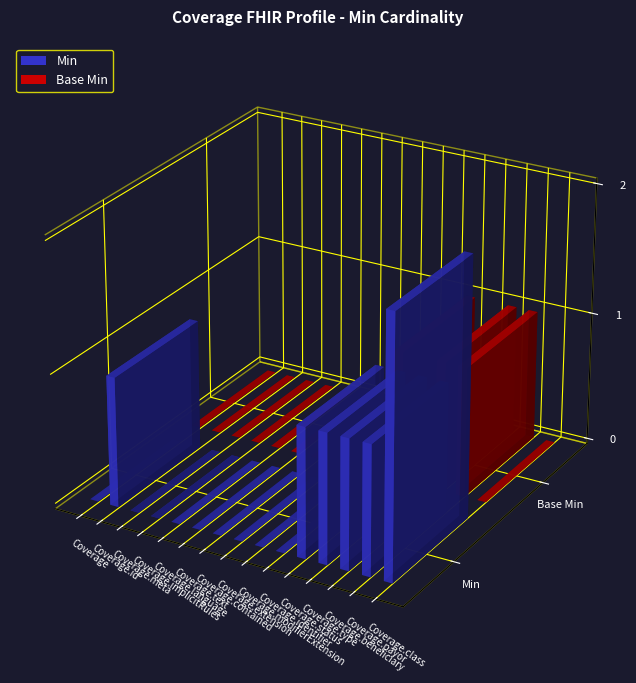

What is the sum of all Base Min values?

3